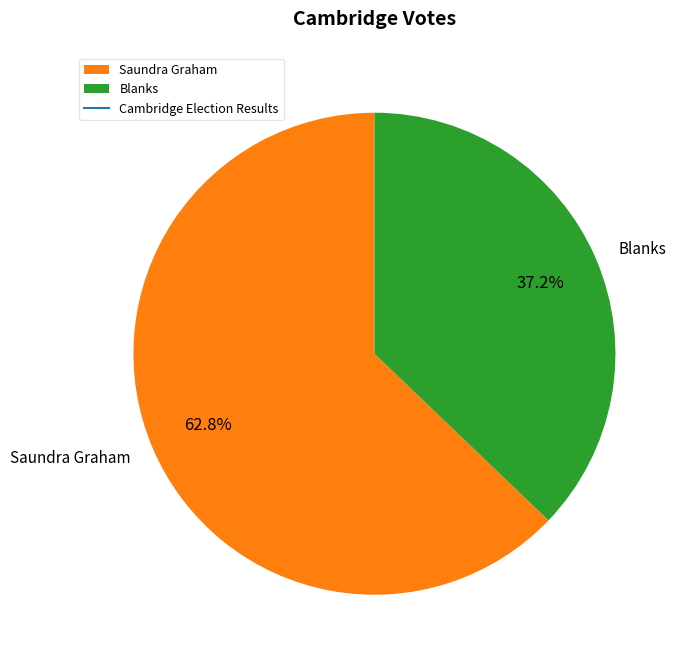

Rank the categories by value from highest to lowest.

Saundra Graham, Blanks